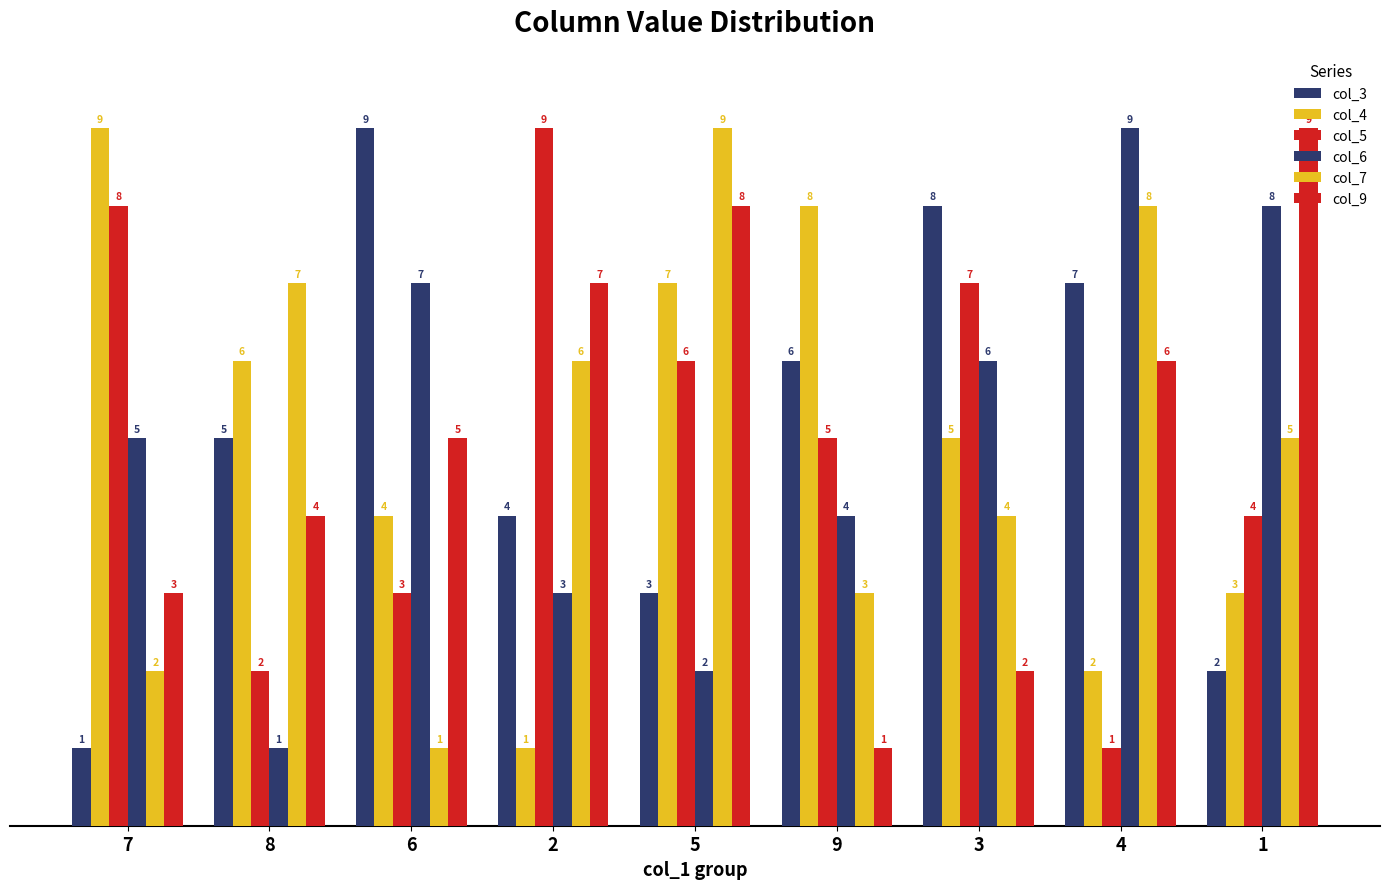

At how many categories does at least one series exceed 3?

9